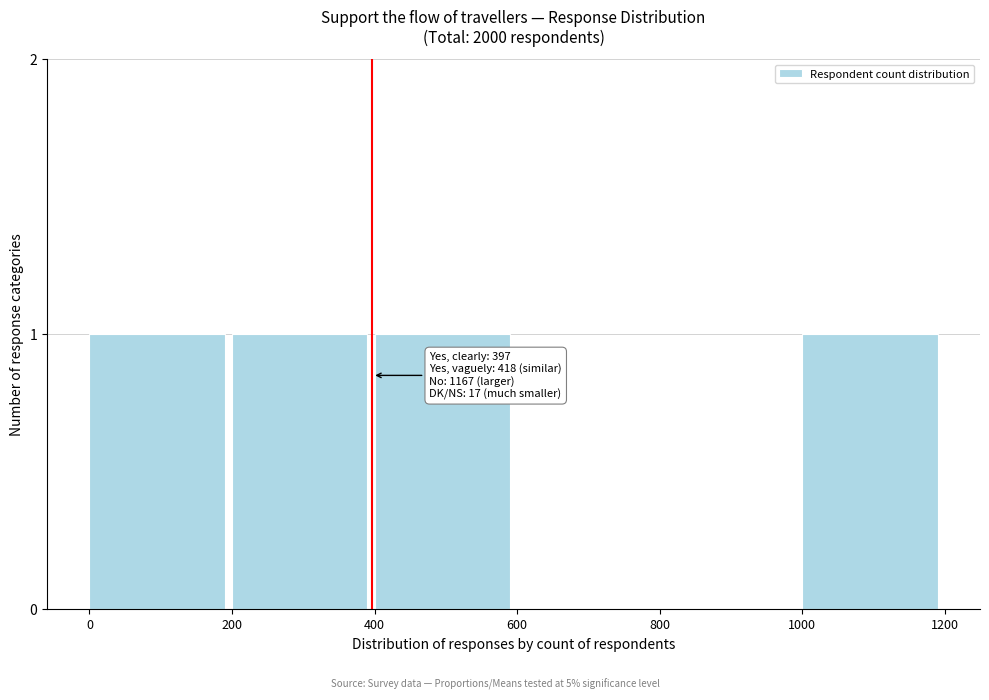

Reading left to right, transcribe all the data shown in this chart.

0=1	200=1	400=1	600=0	800=0	1000=1